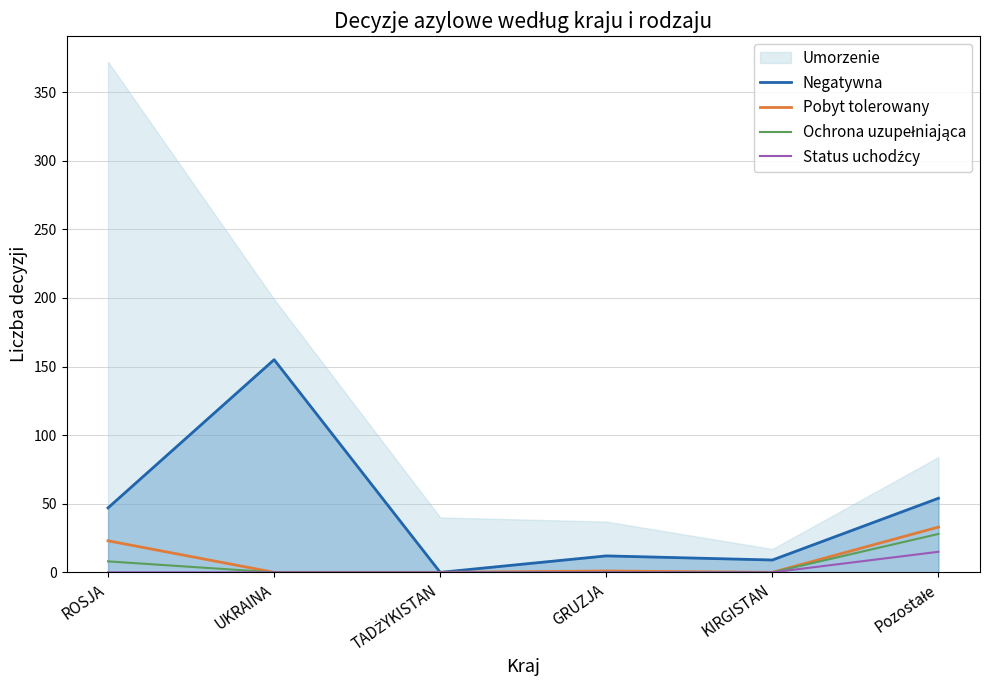

What is the difference between the maximum and minimum values in the Ochrona uzupełniająca series?

28